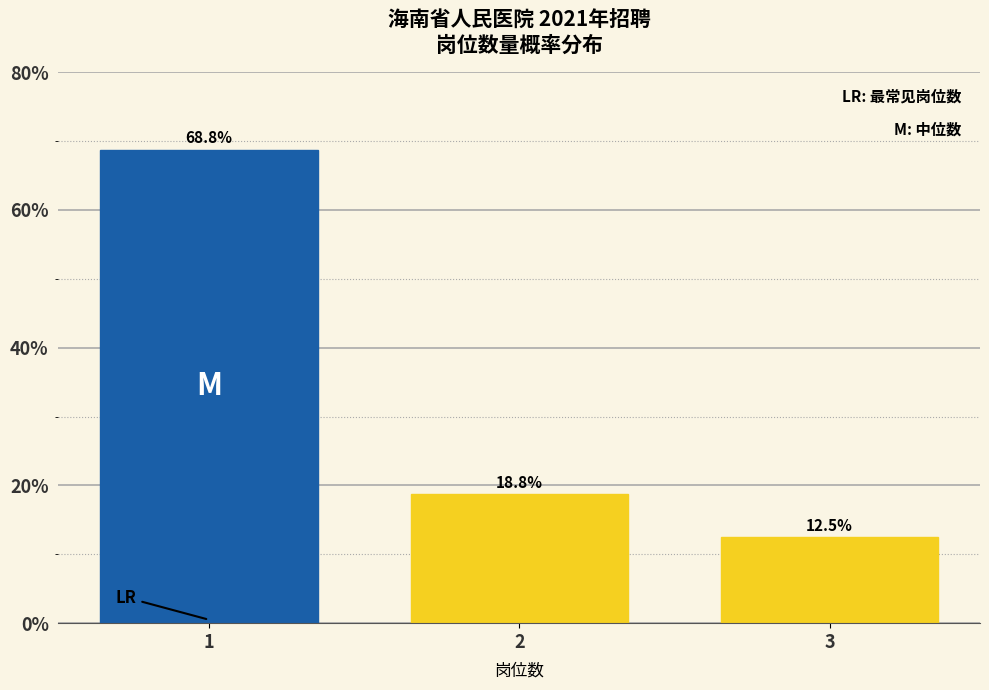

Reading left to right, extract all data points from this chart.

68.8	18.8	12.5